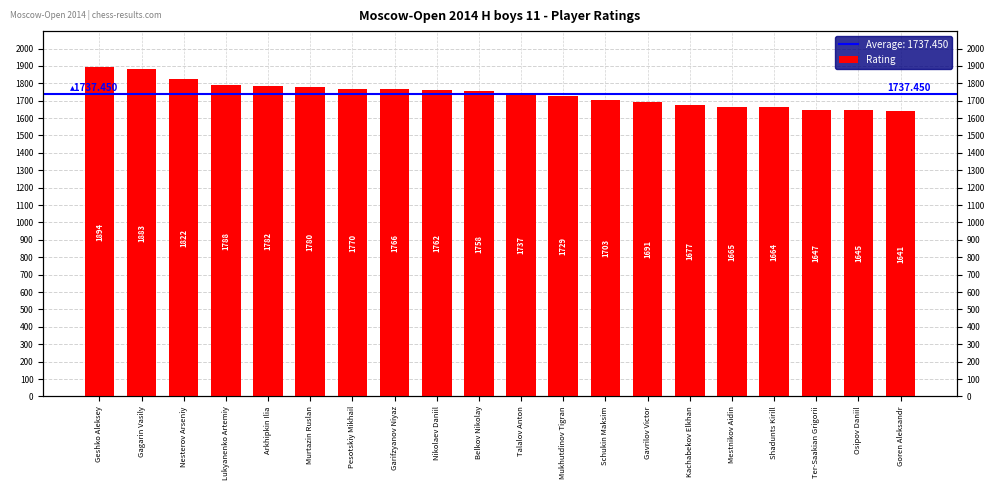

What is the average value?

1740